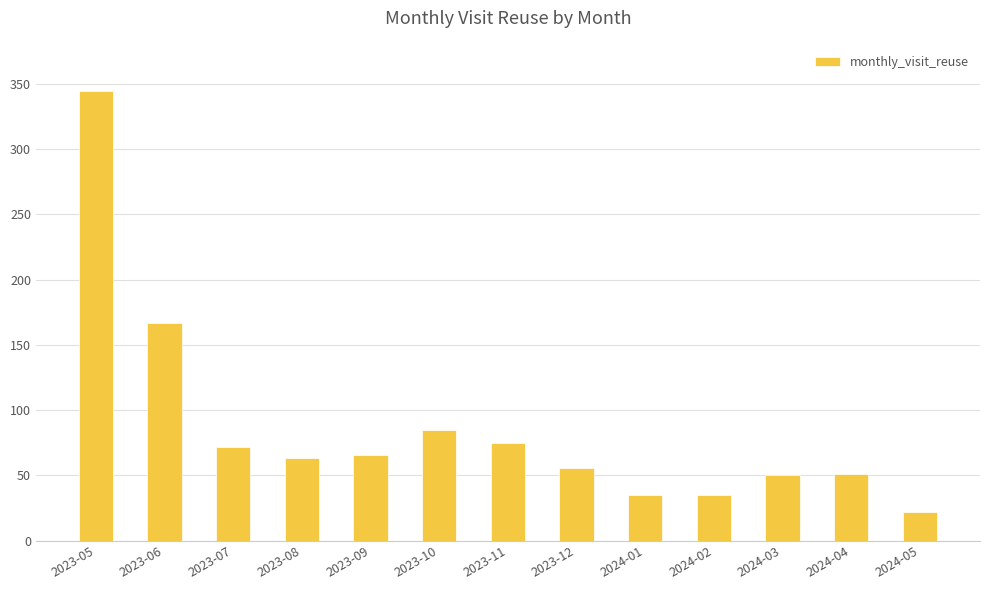

What is the smallest value displayed?

22